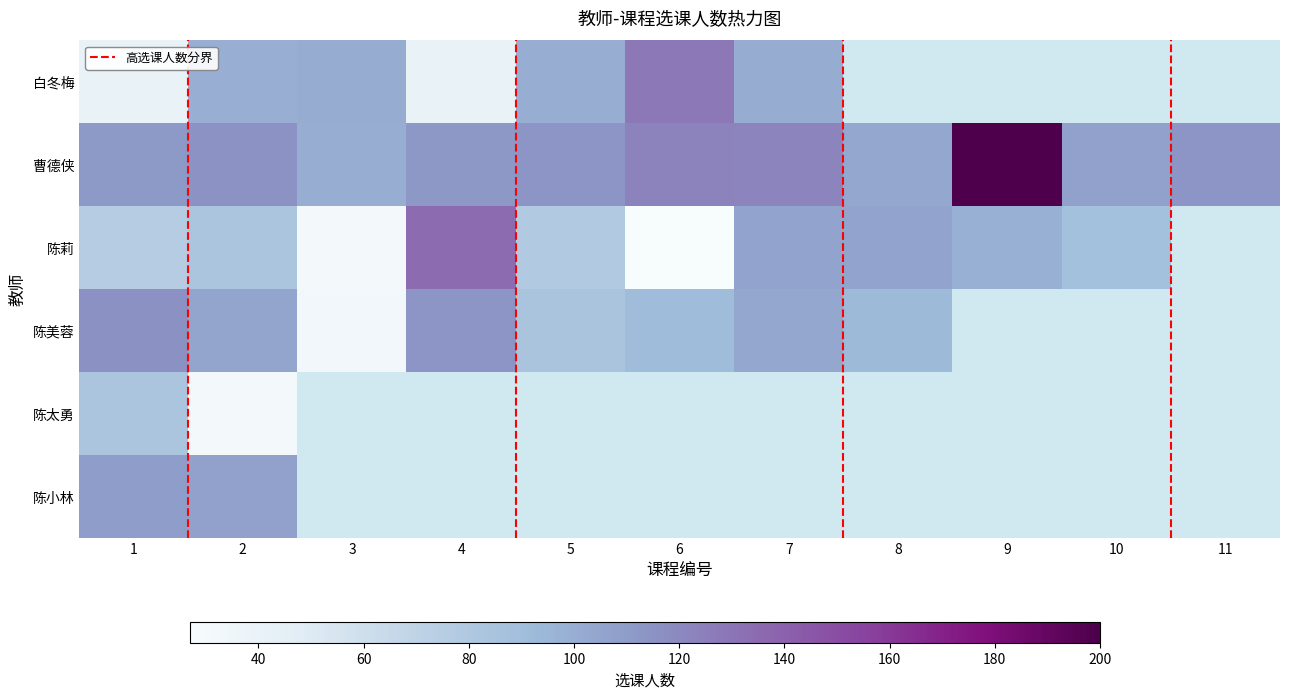

The value of 陈美蓉 at 8 is 56.1. True or false?

False